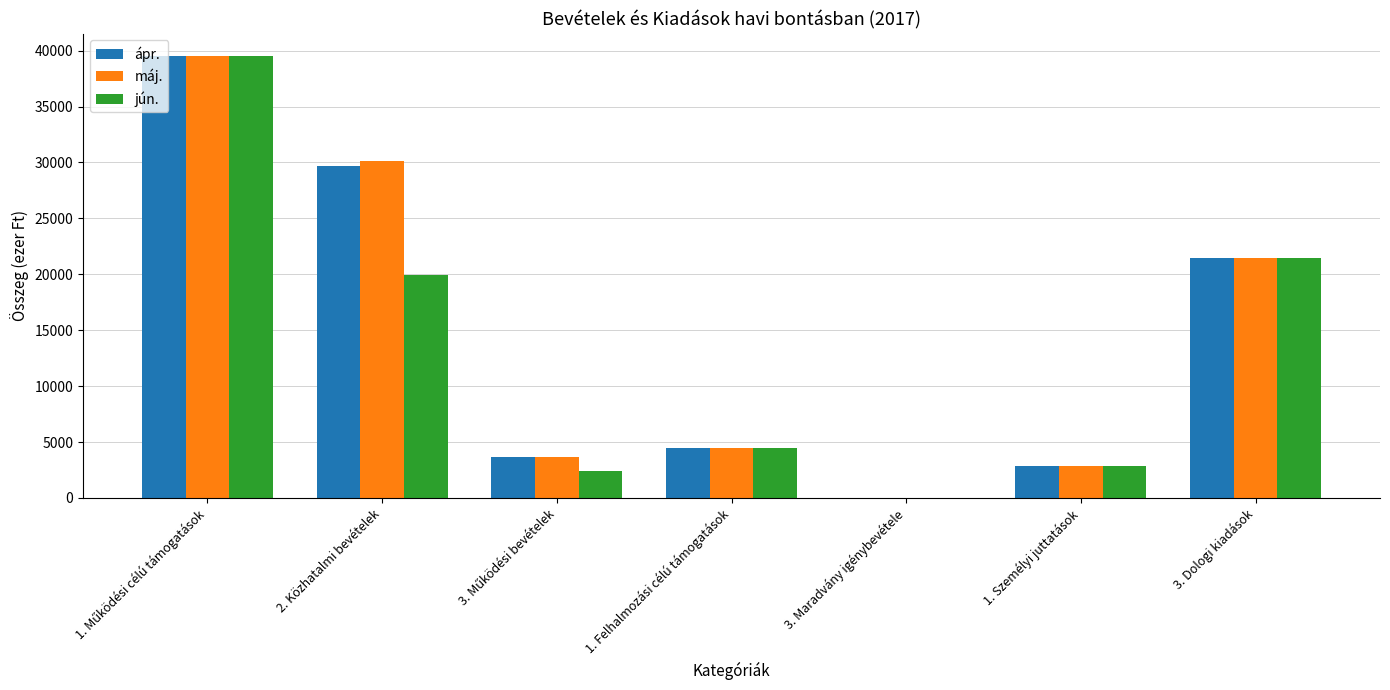

What are all the series names shown in the legend?

ápr., máj., jún.